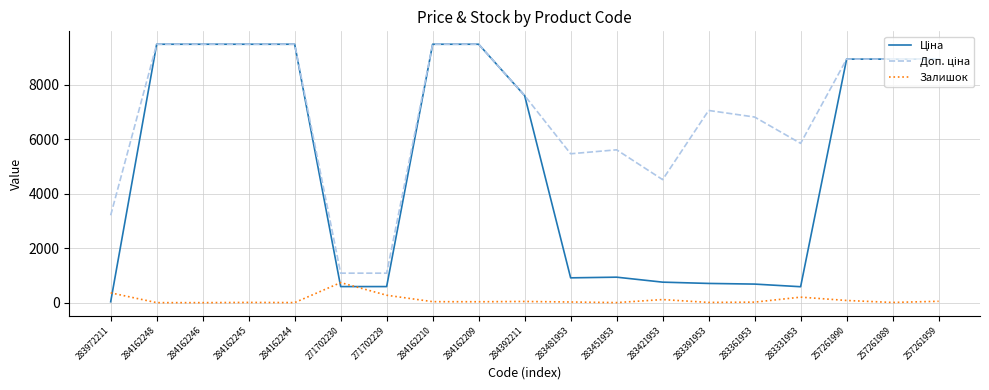

True or false: Залишок has a value of 24.0 at 283481953.

True